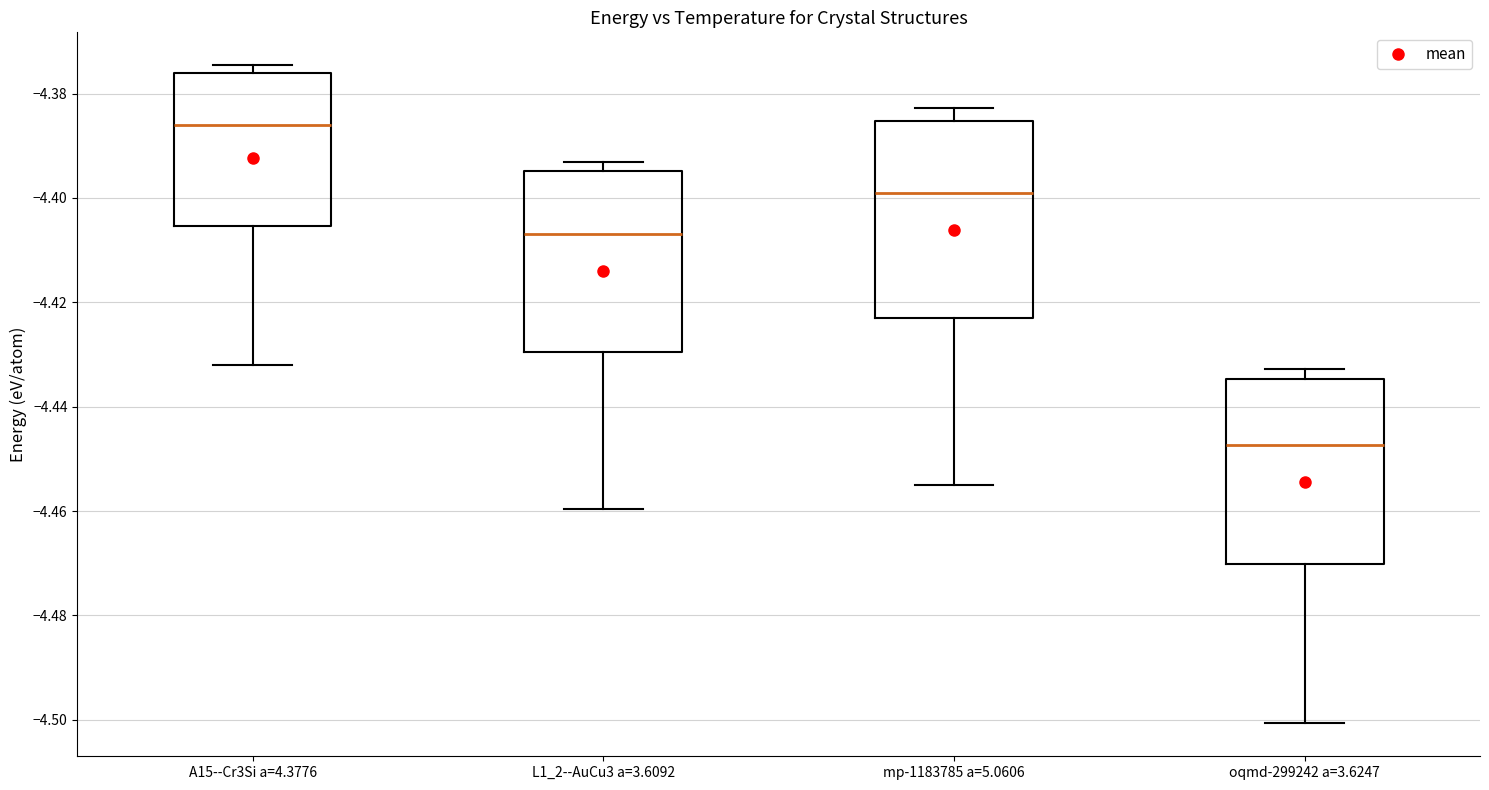

Where is the upper edge of the box for oqmd-299242 a=3.6247 on the y-axis? The values are not printed on the chart, so give them approximately, as read against the axis.

-4.434